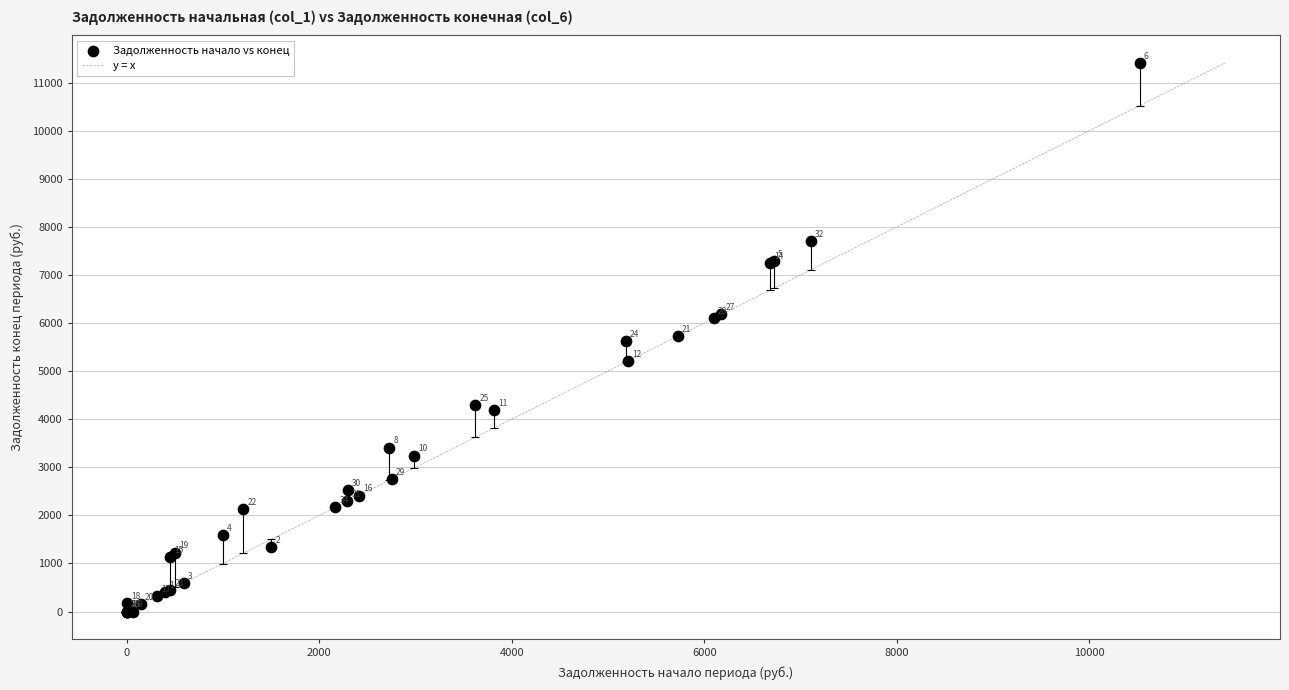

What Y value in the scatter plot is closest to 5704?

5727.0